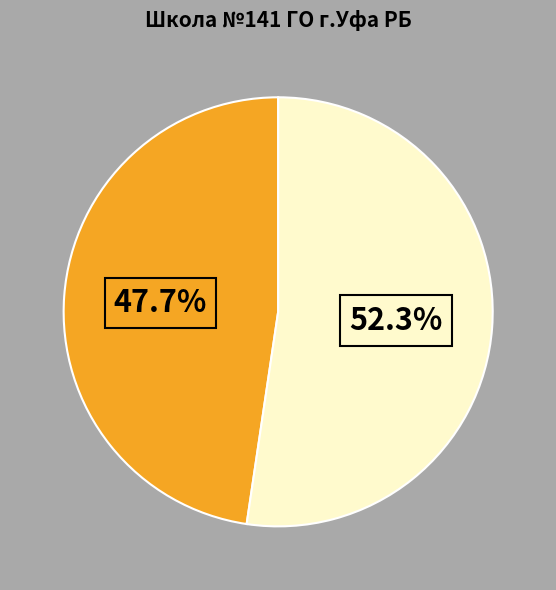

Does any single category account for the majority?

Yes